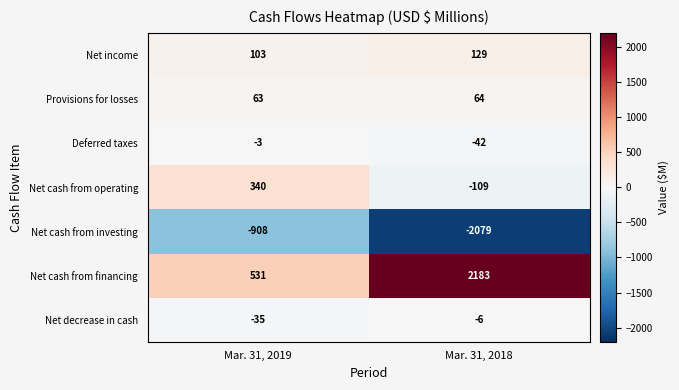

What is the approximate value of Net cash from operating at Mar. 31, 2019, to the nearest 5?

340